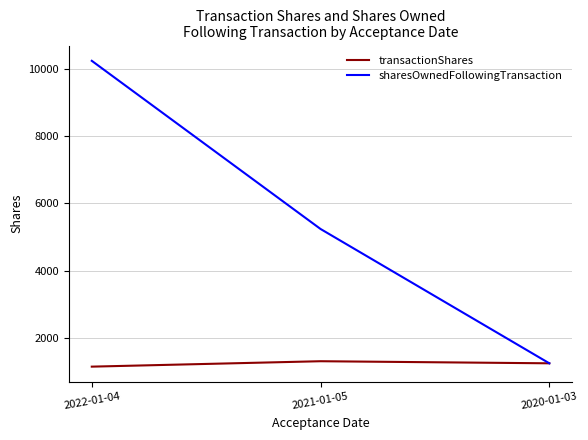

What is the average value of the transactionShares series?

1239